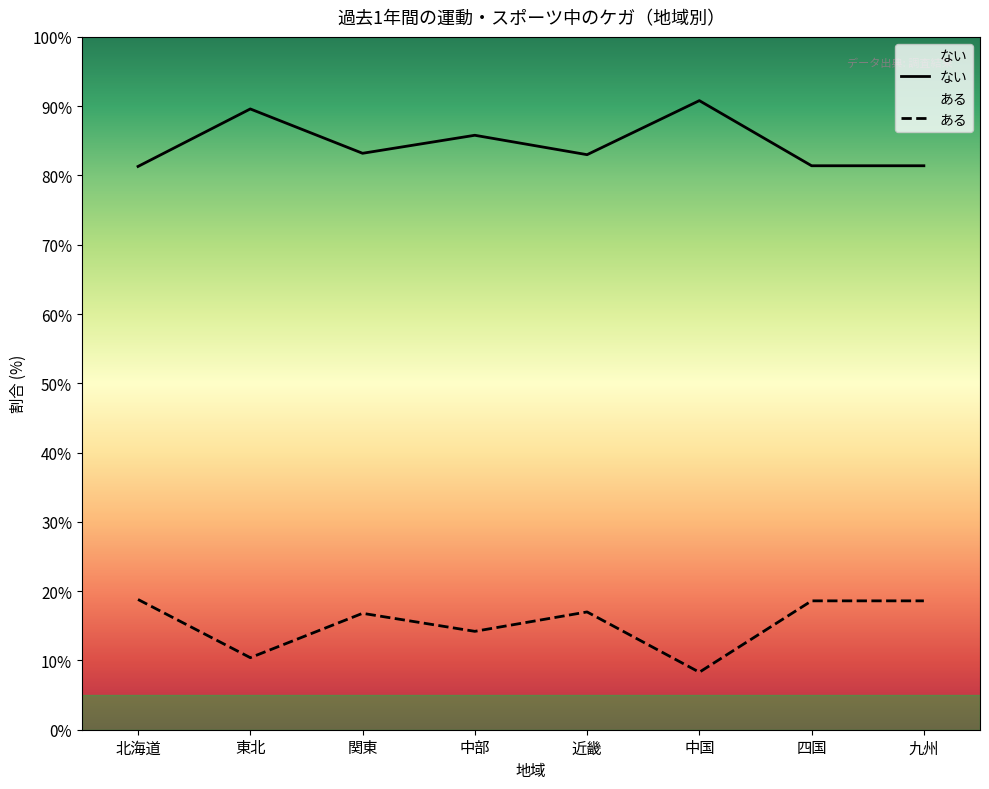

What is the difference between the highest and lowest values at 九州?

62.8